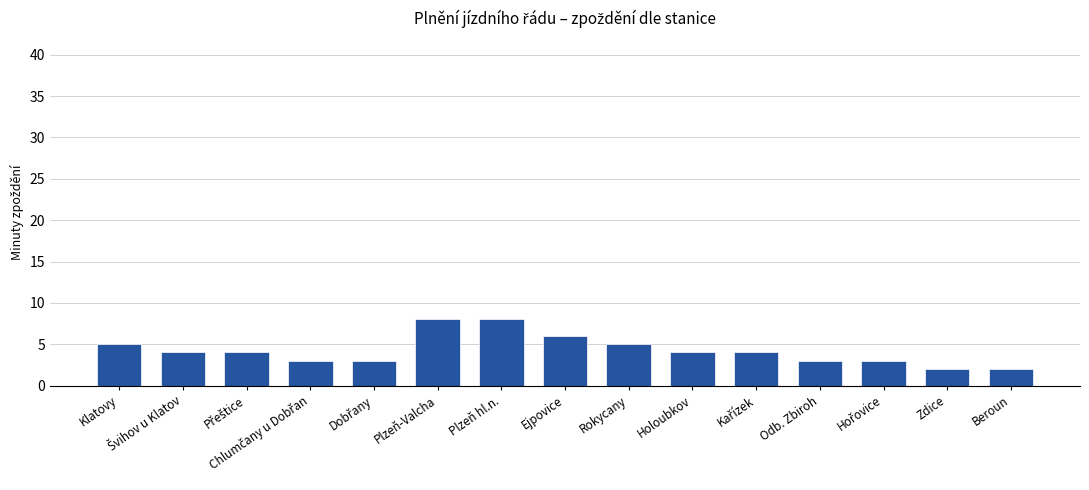

What is the maximum value shown in the chart?

8